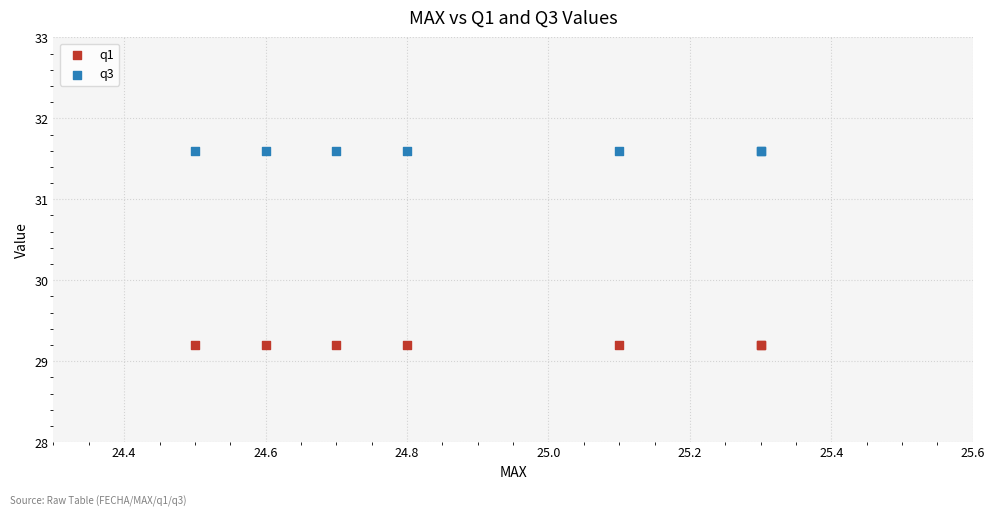

Which series contains the highest Y value?

q3